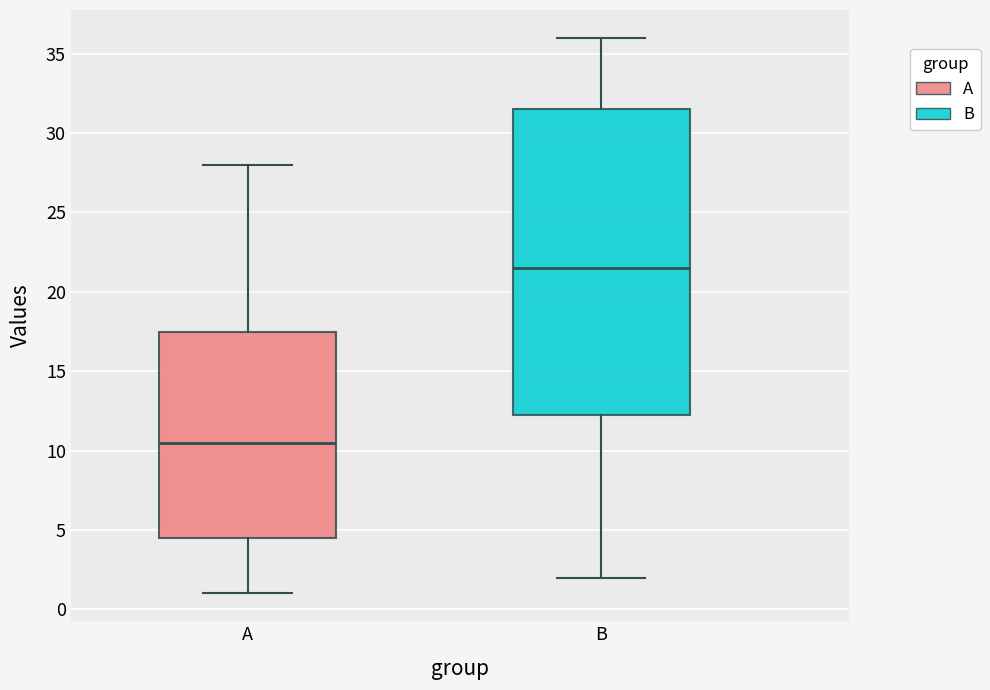

Which box has the highest median line?

B